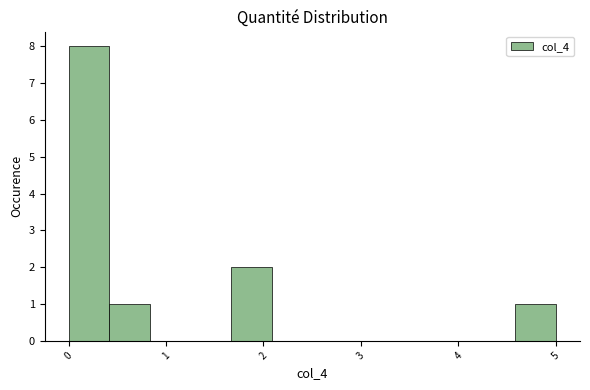

Reading left to right, list every bar in this chart as the range it spans on the x-axis followed by its height. Neither the bar edges nor the heights are printed on the chart, so give them approximately, as read against the axes.

0.0 to 0.4: 8
0.4 to 0.8: 1
0.8 to 1.3: 0
1.3 to 1.7: 0
1.7 to 2.1: 2
2.1 to 2.5: 0
2.5 to 2.9: 0
2.9 to 3.3: 0
3.3 to 3.8: 0
3.8 to 4.2: 0
4.2 to 4.6: 0
4.6 to 5.0: 1